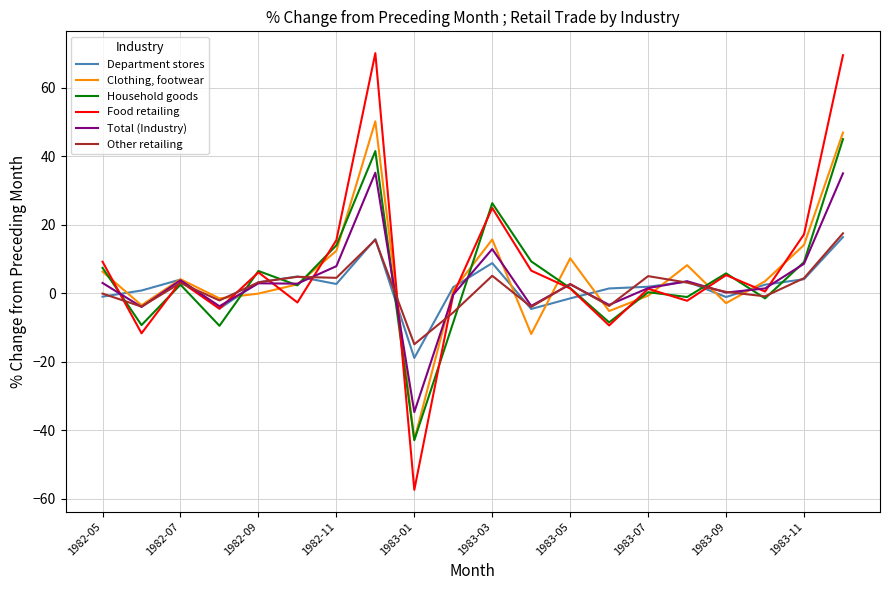

What is the highest value of the Total (Industry) series?

35.2